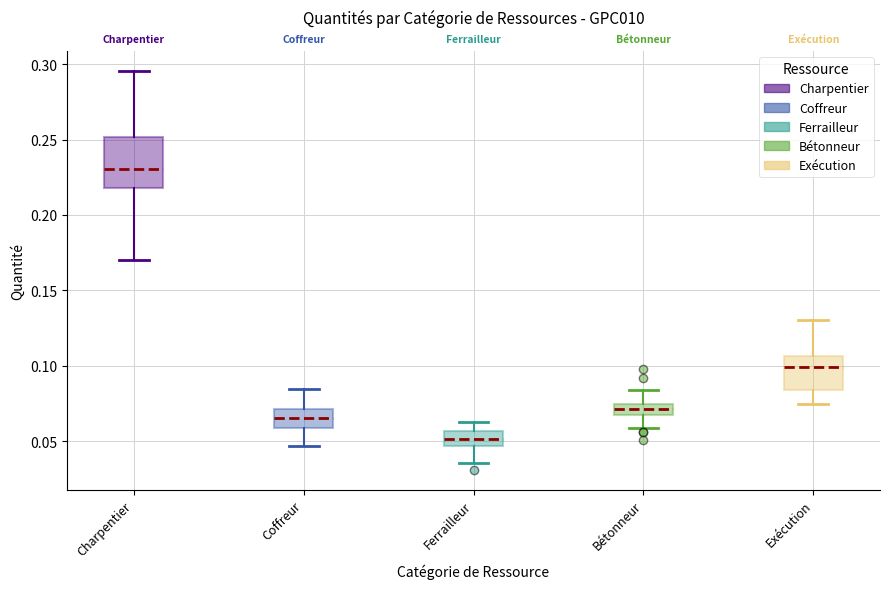

Which box has the highest median line?

Charpentier